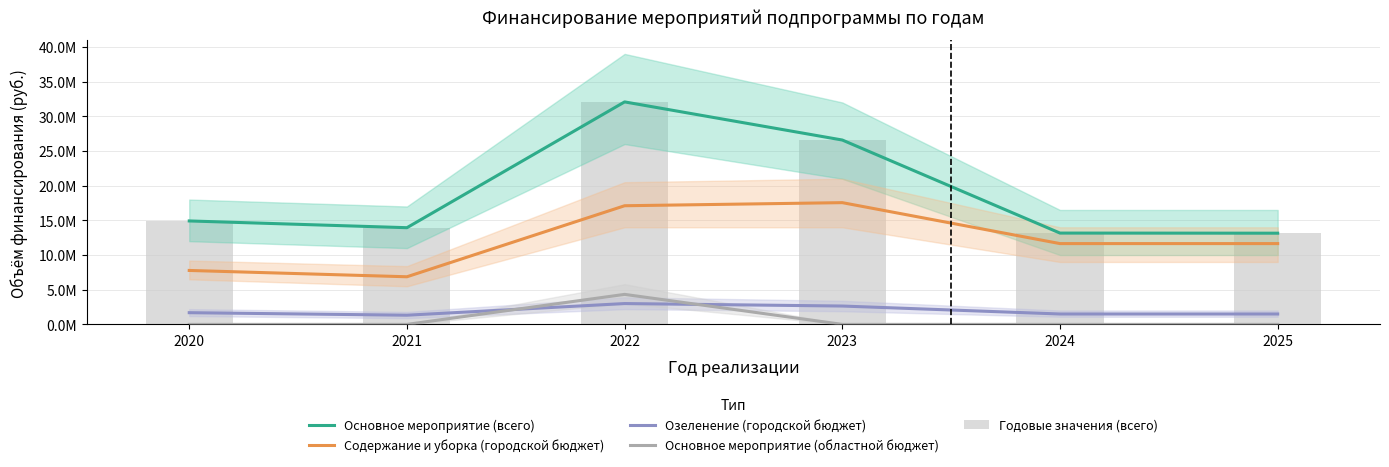

What is the difference between the Озеленение (городской бюджет) values at 2020 and 2021?

362900.0